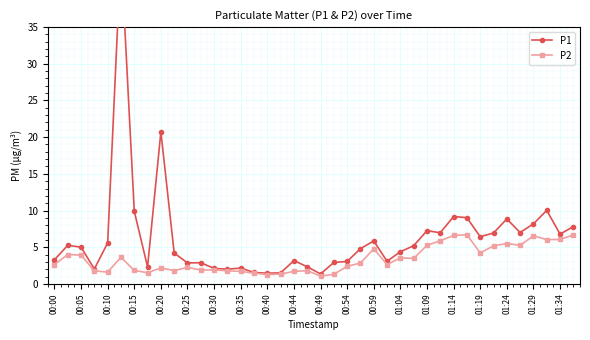

Rank the series by their average value, from lowest to highest.

P2, P1